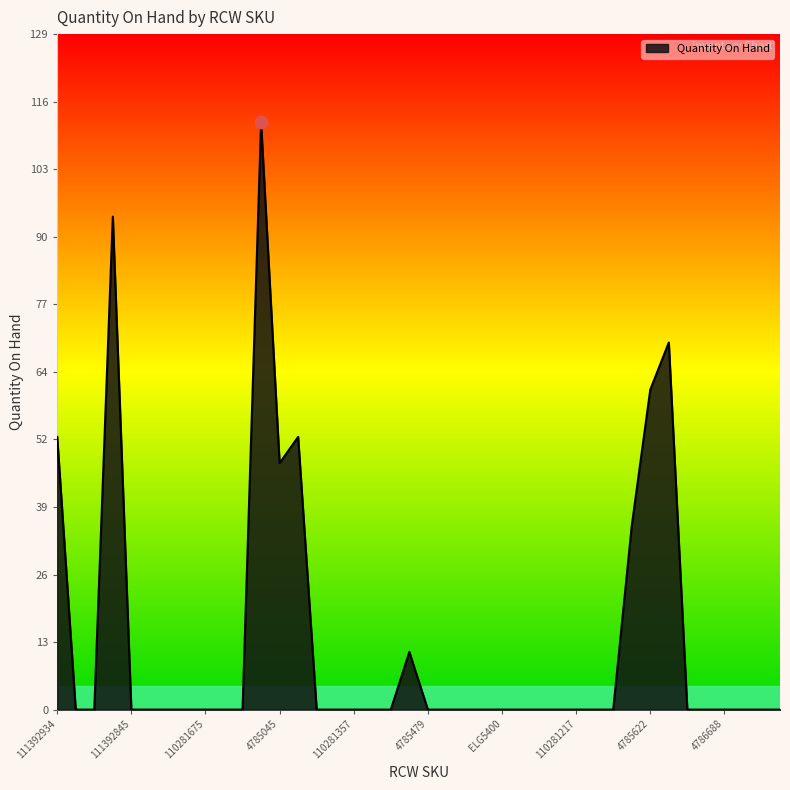

What is the difference between the maximum and minimum values?

112